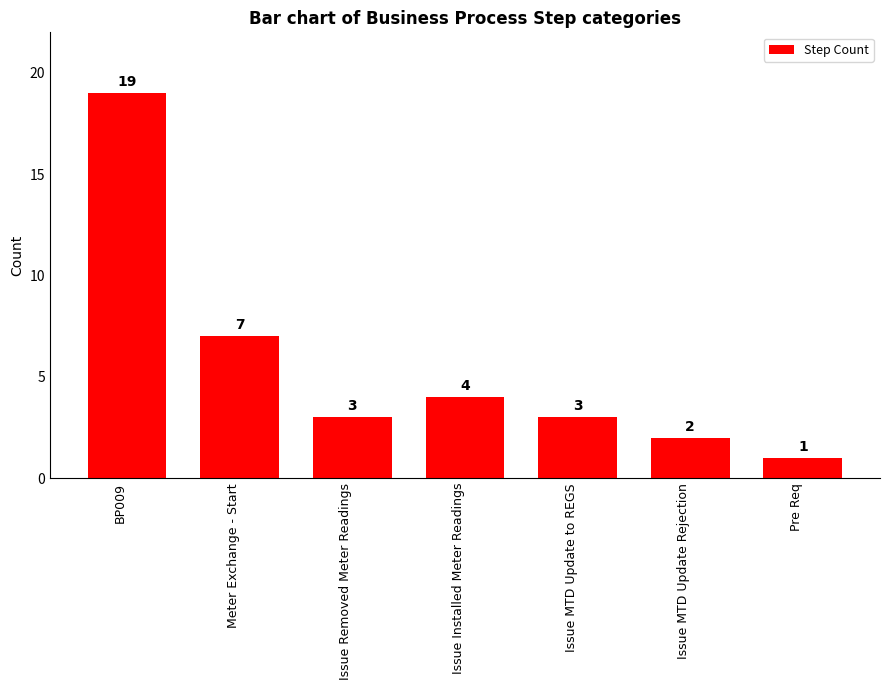

At which label does the data first exceed 3?

BP009